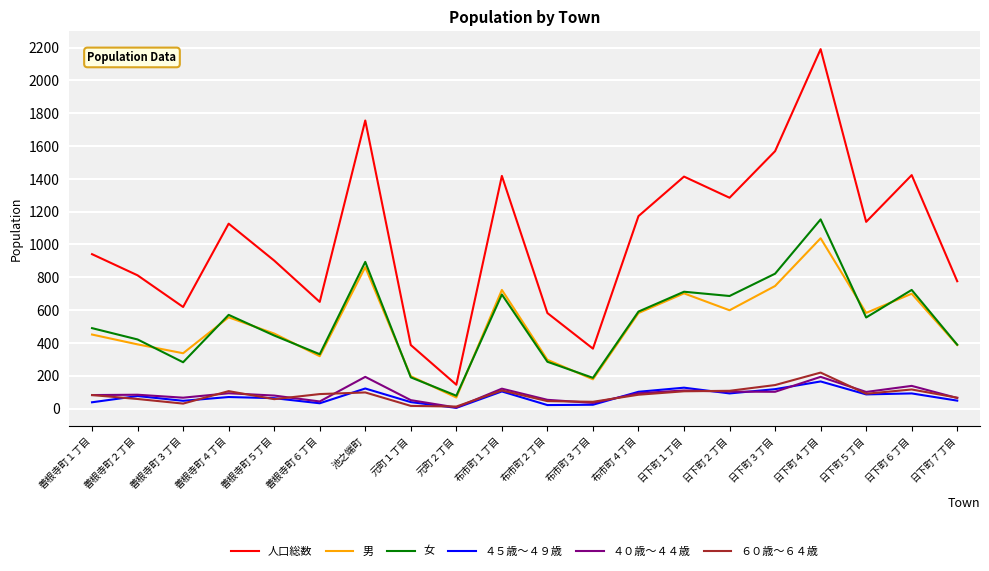

Which category has the highest value in the 人口総数 series?

日下町４丁目